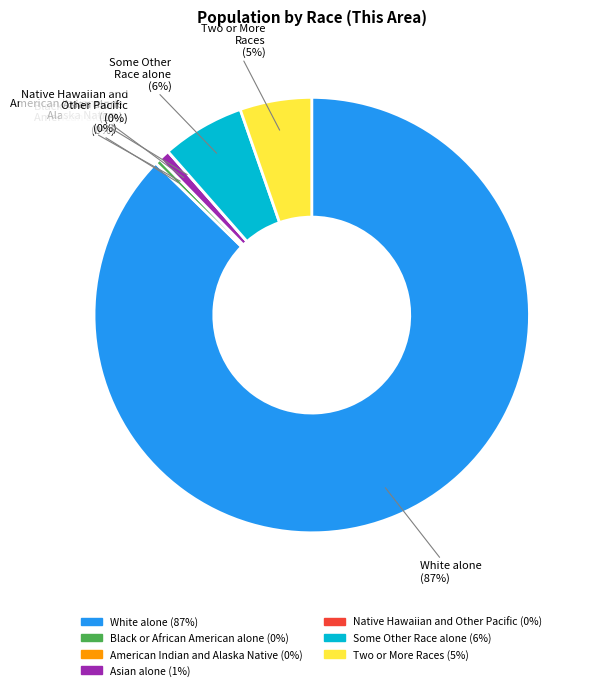

True or false: Native Hawaiian and Other Pacific accounts for 0% of the total.

True